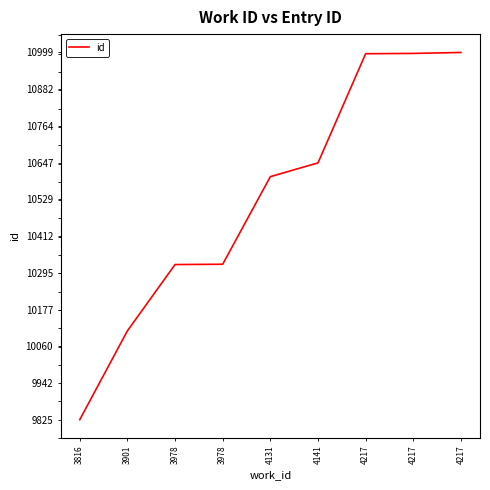

Between 3978 and 4131, which is larger?

4131